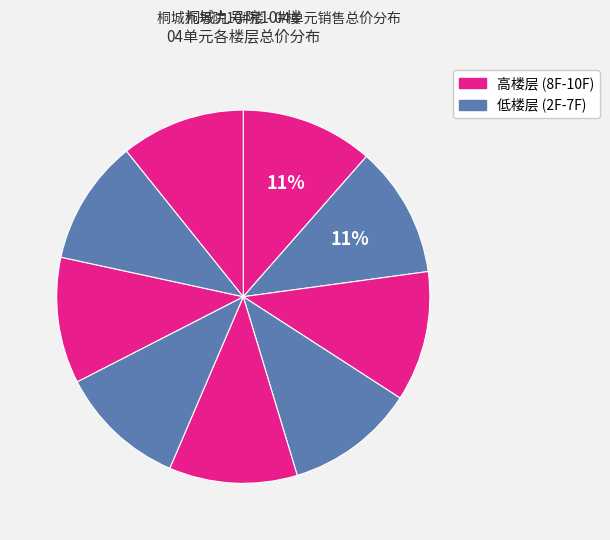

Count the number of slices in the pie.

9